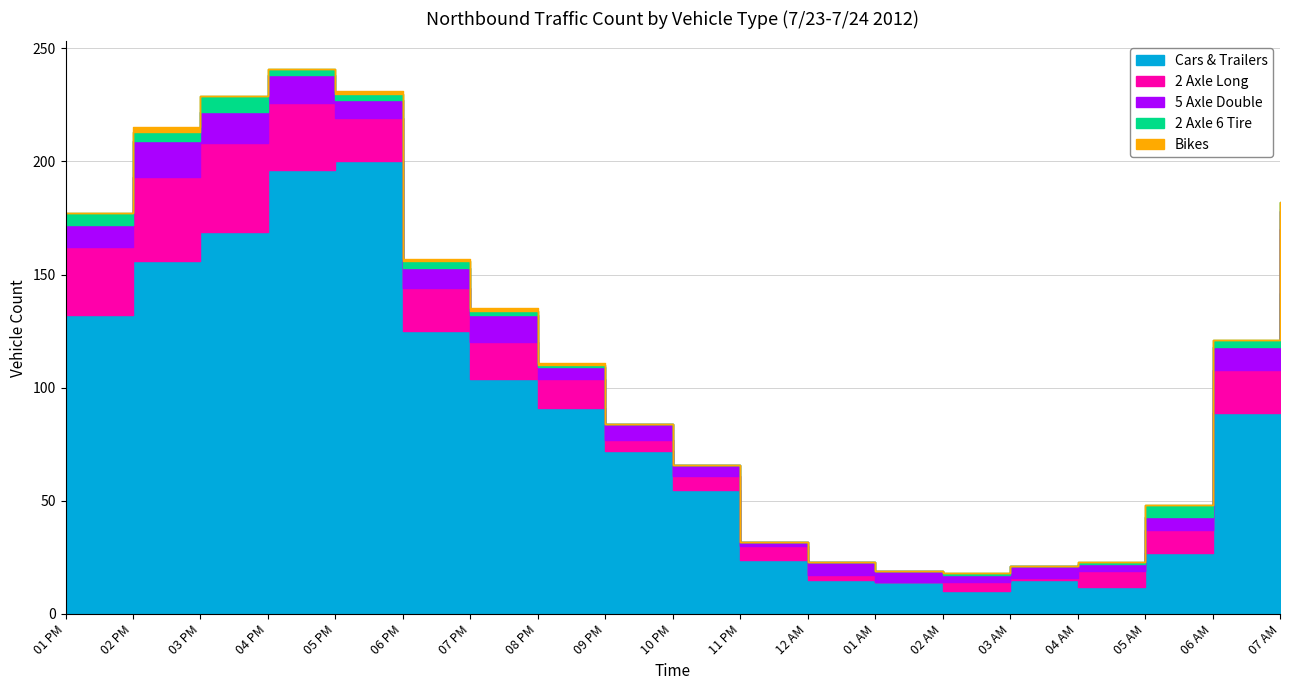

Which series has the widest spread of values?

Cars & Trailers